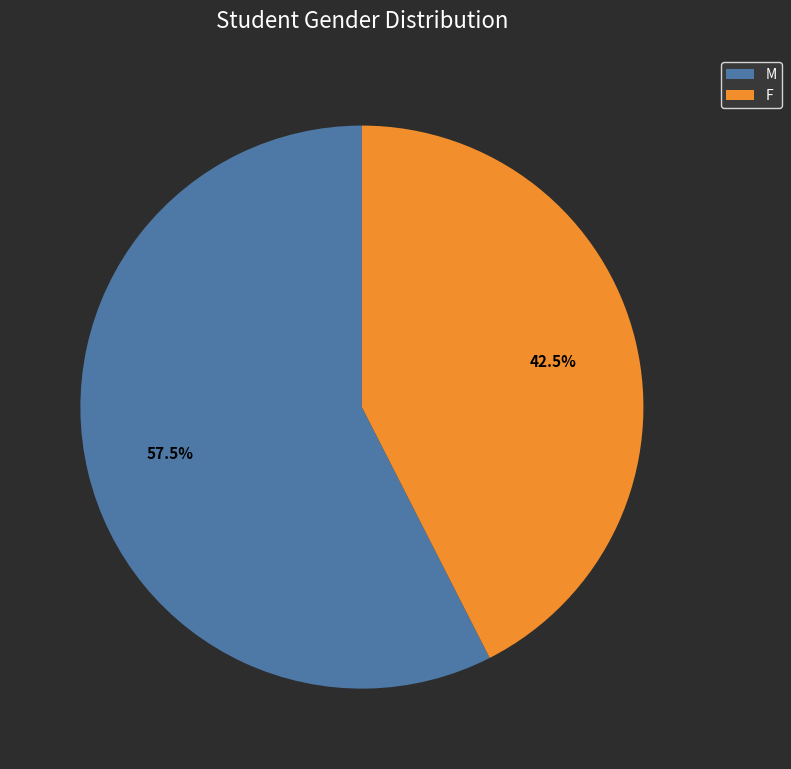

Rank the categories by value from highest to lowest.

M, F